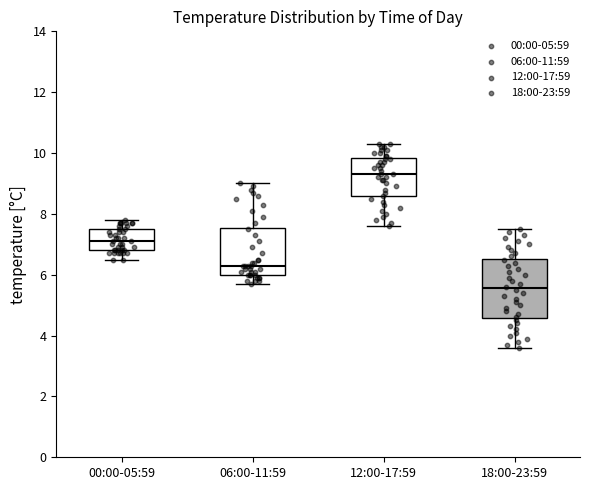

Which box has the highest median line?

12:00-17:59